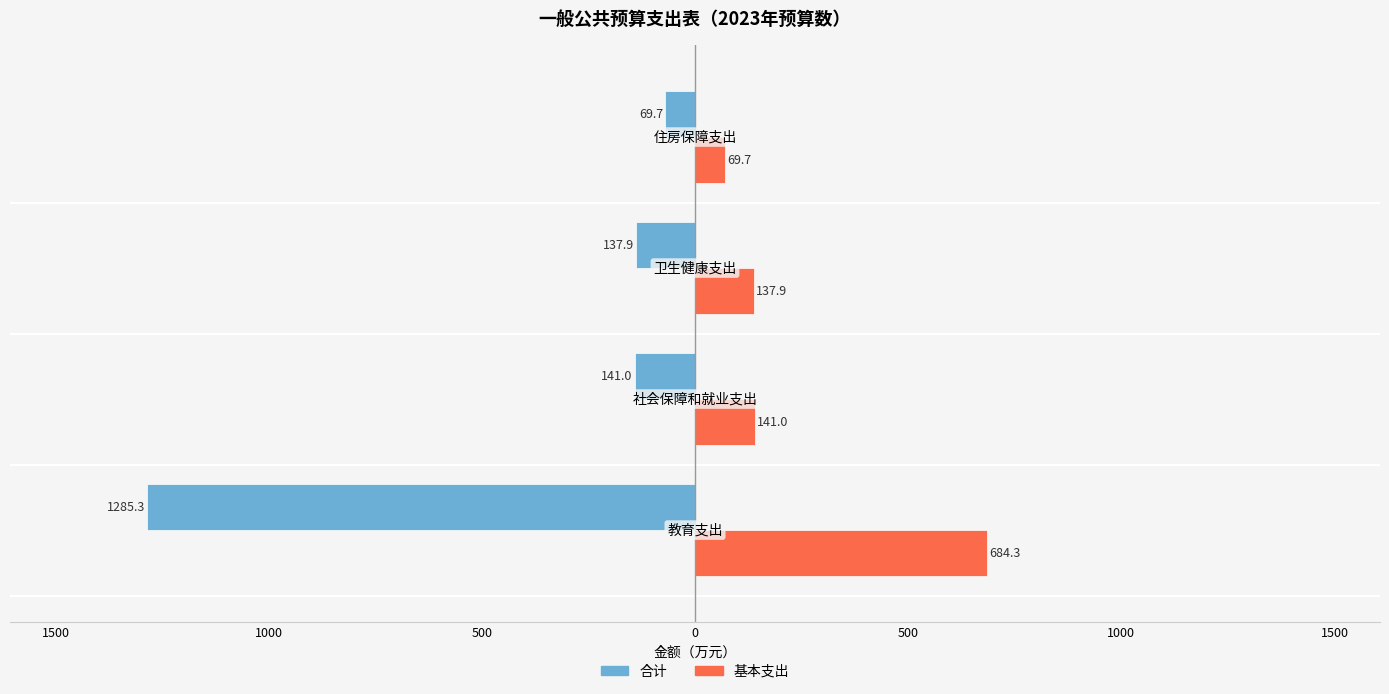

How many bars are there in each group?

2